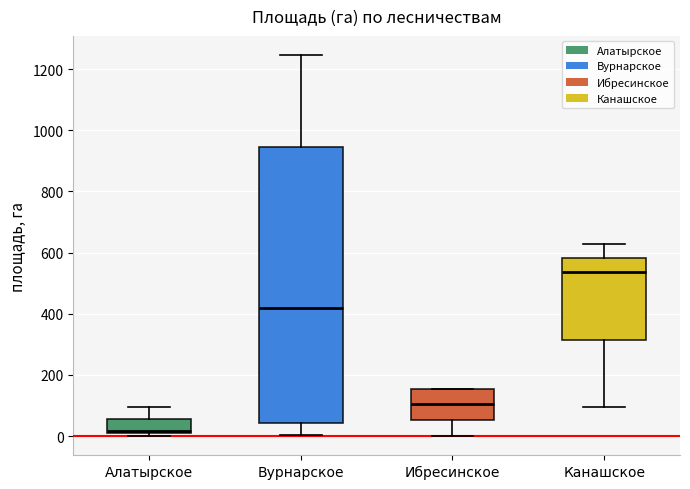

Reading left to right, read every box against the y-axis: the position of its median line, the range the box covers, and the ends of its whiskers. The values are not printed on the chart, so give them approximately, as read against the axis.

Алатырское: median 20, box 0 to 60, whiskers 0 (just below the box's lower edge) to 100
Вурнарское: median 420, box 40 to 940, whiskers 0 to 1240
Ибресинское: median 100, box 60 to 160, whiskers 0 to 160
Канашское: median 540, box 320 to 580, whiskers 100 to 620